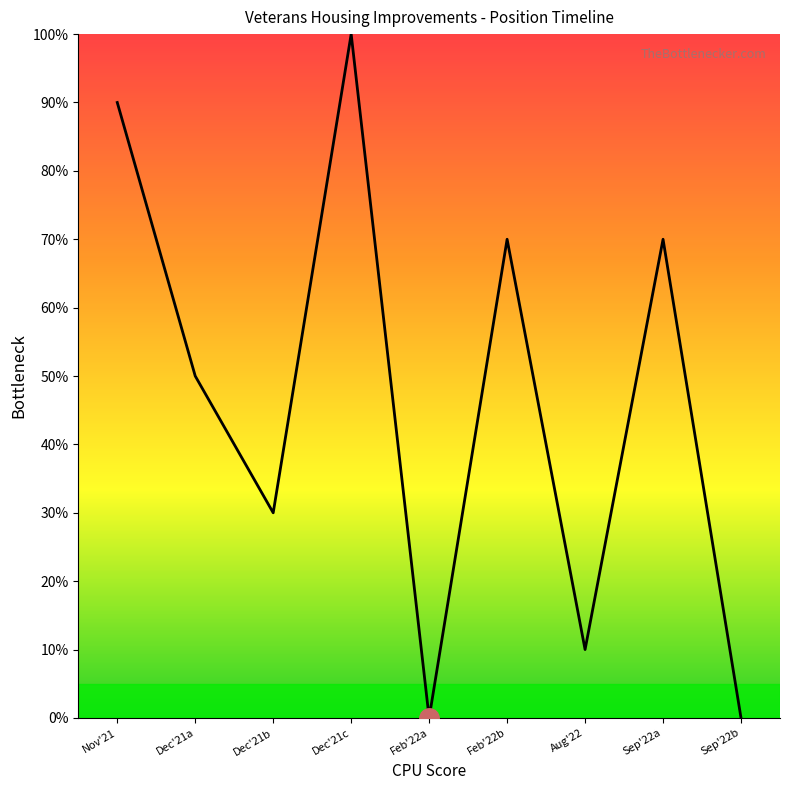

What is the change in value from Nov'21 to Dec'21b?

-60